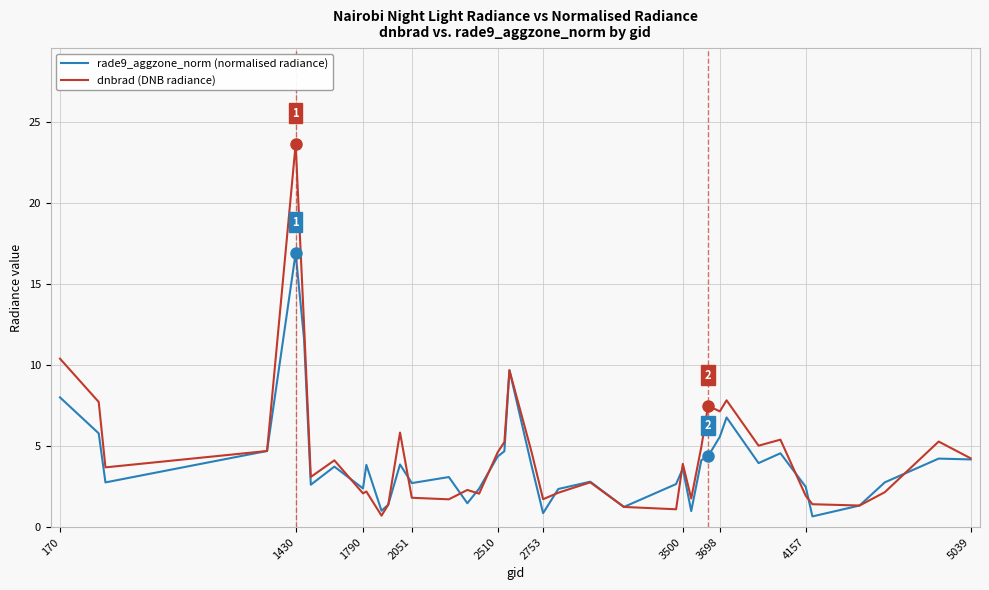

Rank the series by their maximum value, from lowest to highest.

rade9_aggzone_norm (normalised radiance), dnbrad (DNB radiance)